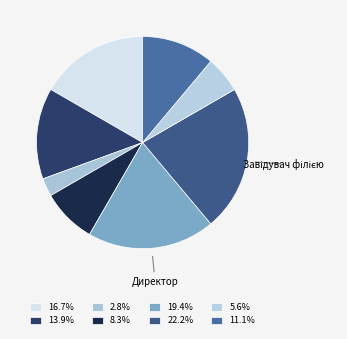

Is there any slice that represents more than half of the pie?

No